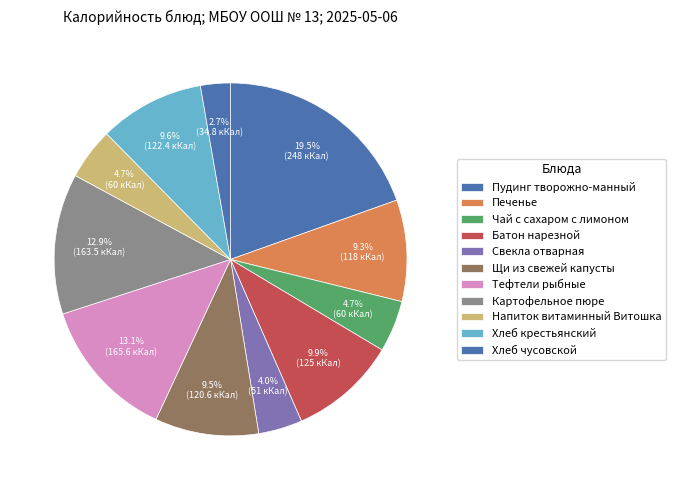

What percentage is NOT represented by Щи из свежей капусты?

90.5%